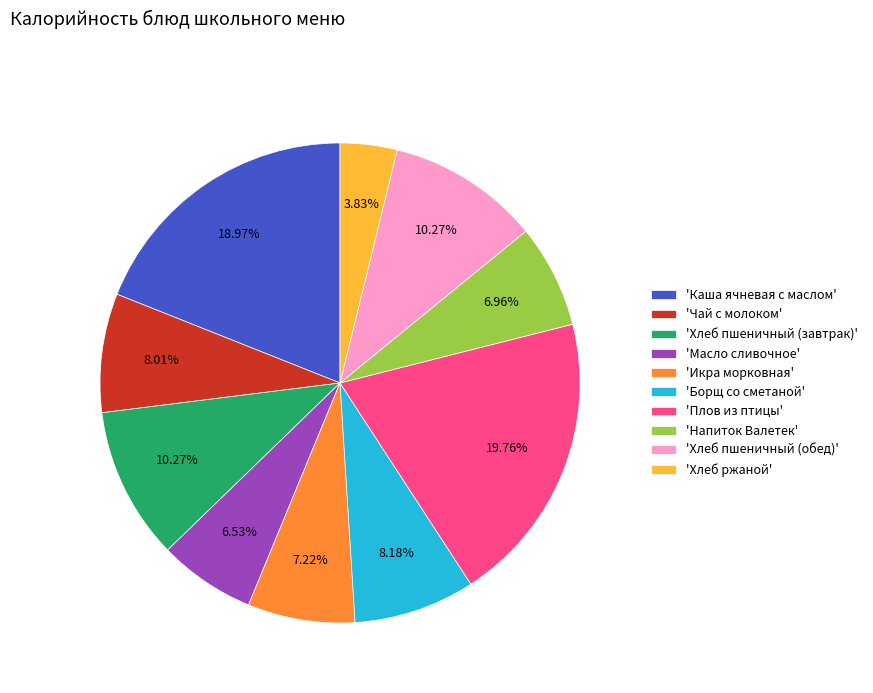

Which category has the biggest portion of the pie?

'Плов из птицы'